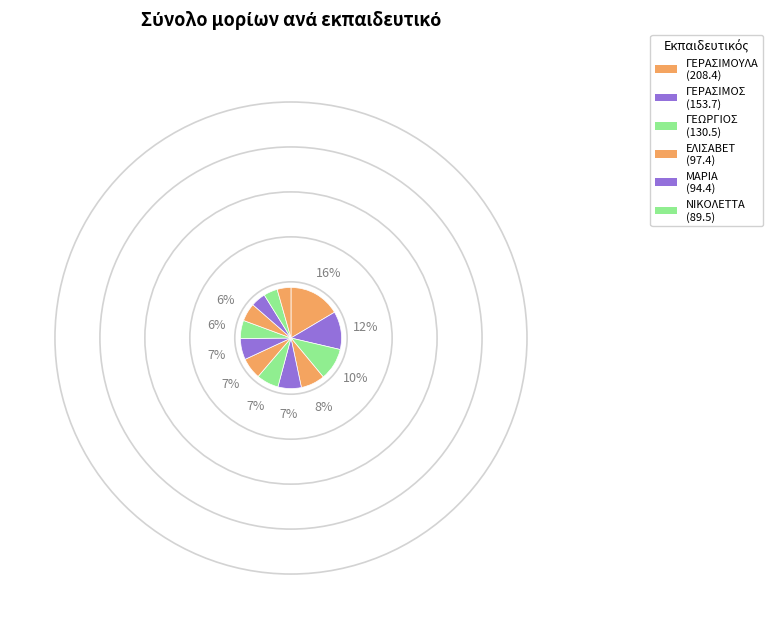

How many slices are in this pie chart?

13